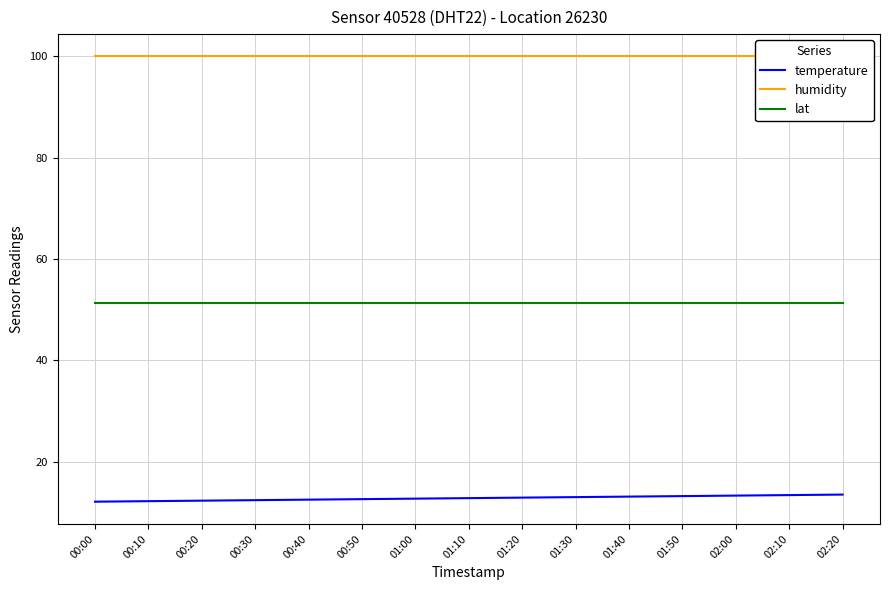

What is the total value across all series at 01:30?

164.3